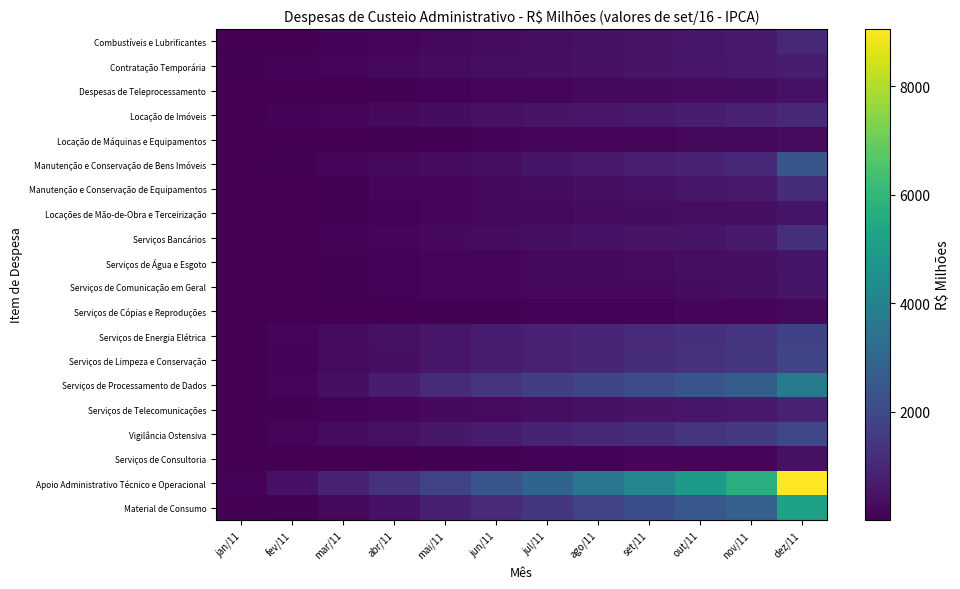

Rank the series by their maximum value, from lowest to highest.

Serviços de Cópias e Reproduções, Locação de Máquinas e Equipamentos, Serviços de Consultoria, Despesas de Teleprocessamento, Serviços de Água e Esgoto, Locações de Mão-de-Obra e Terceirização, Serviços de Comunicação em Geral, Contratação Temporária, Serviços de Telecomunicações, Locação de Imóveis, Combustíveis e Lubrificantes, Manutenção e Conservação de Equipamentos, Serviços Bancários, Serviços de Energia Elétrica, Serviços de Limpeza e Conservação, Vigilância Ostensiva, Manutenção e Conservação de Bens Imóveis, Serviços de Processamento de Dados, Material de Consumo, Apoio Administrativo Técnico e Operacional